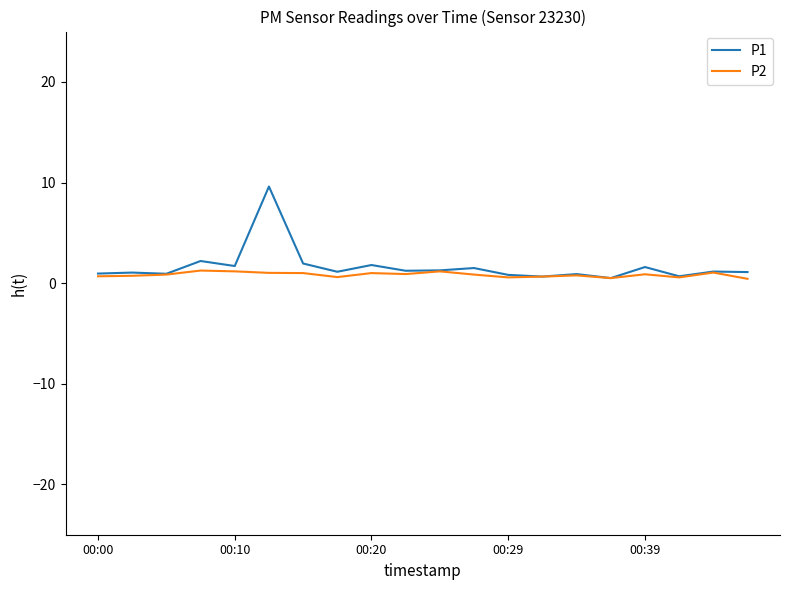

Which series has the widest spread of values?

P1